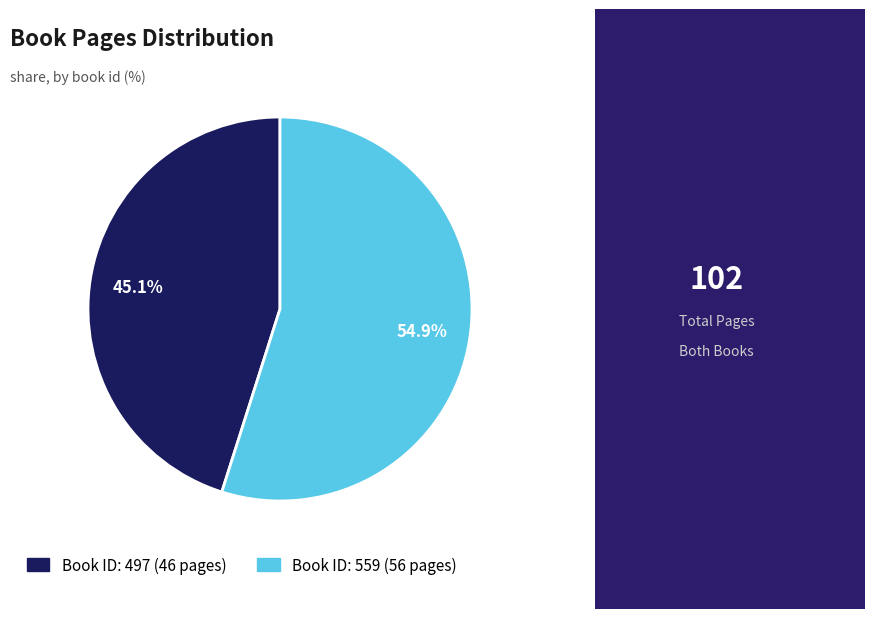

Rank the categories by value from lowest to highest.

497, 559